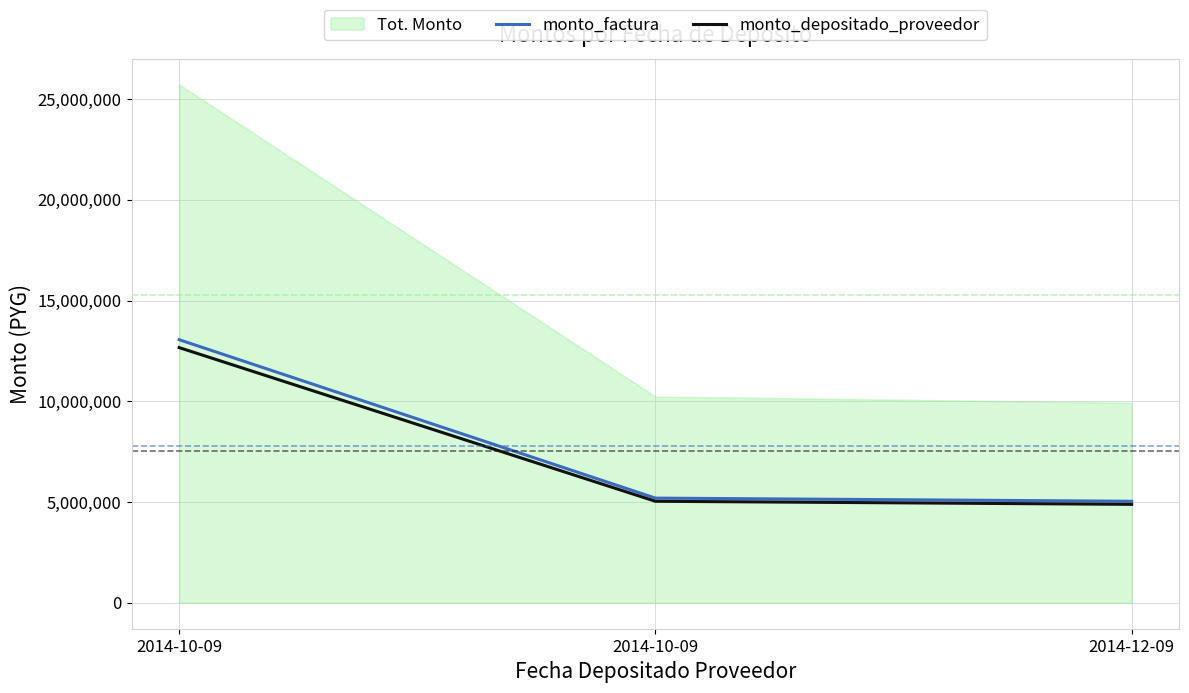

What is the difference between the highest and lowest values at 2014-10-09?

391992